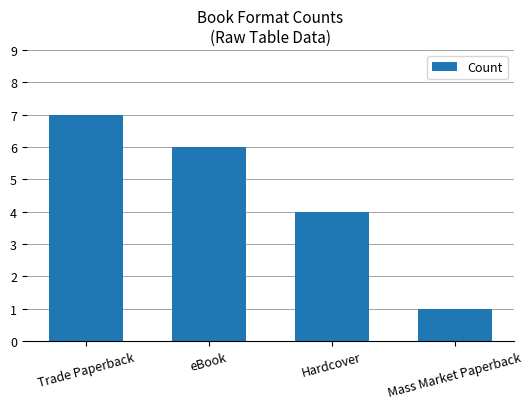

Count the values in the range 4 to 7.

3